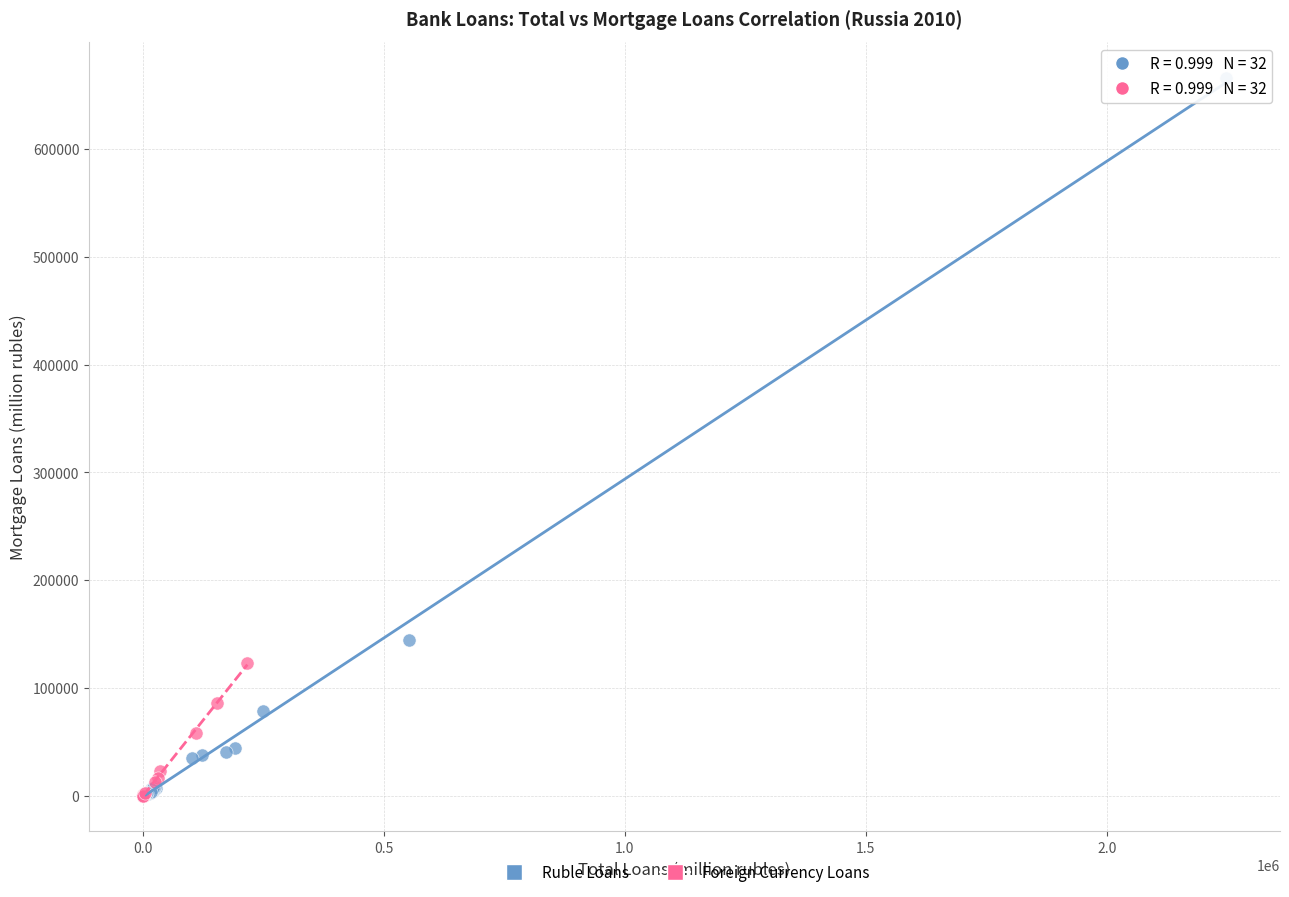

Which series reaches the maximum Y coordinate?

Ruble Loans